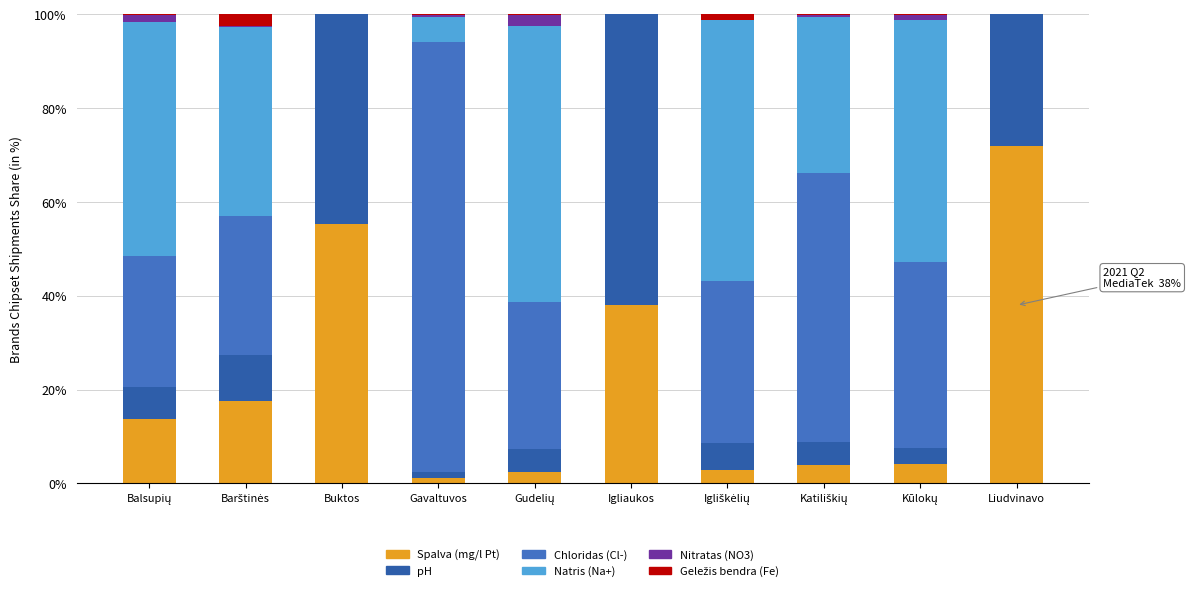

At which category is the sum across all series the highest?

Barštinės